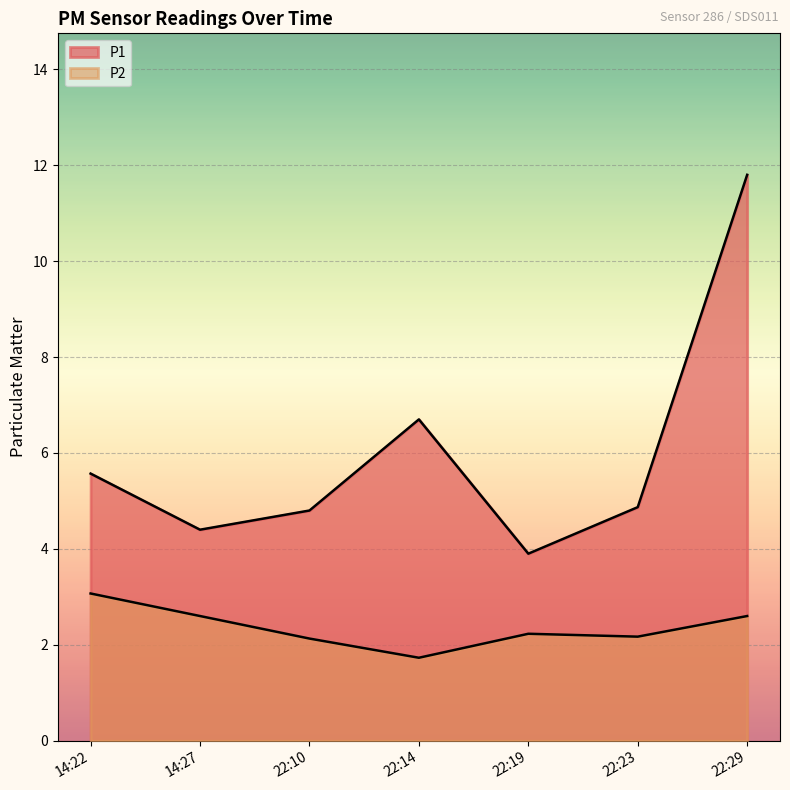

What is the label of the 4th point from the left?

22:14